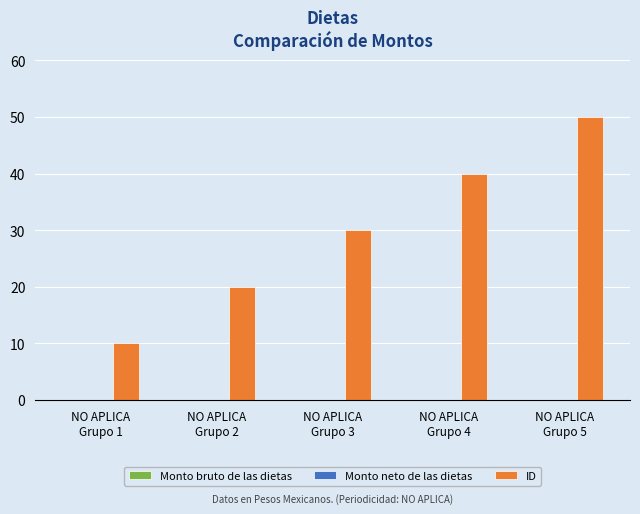

Are the bars horizontal?

No